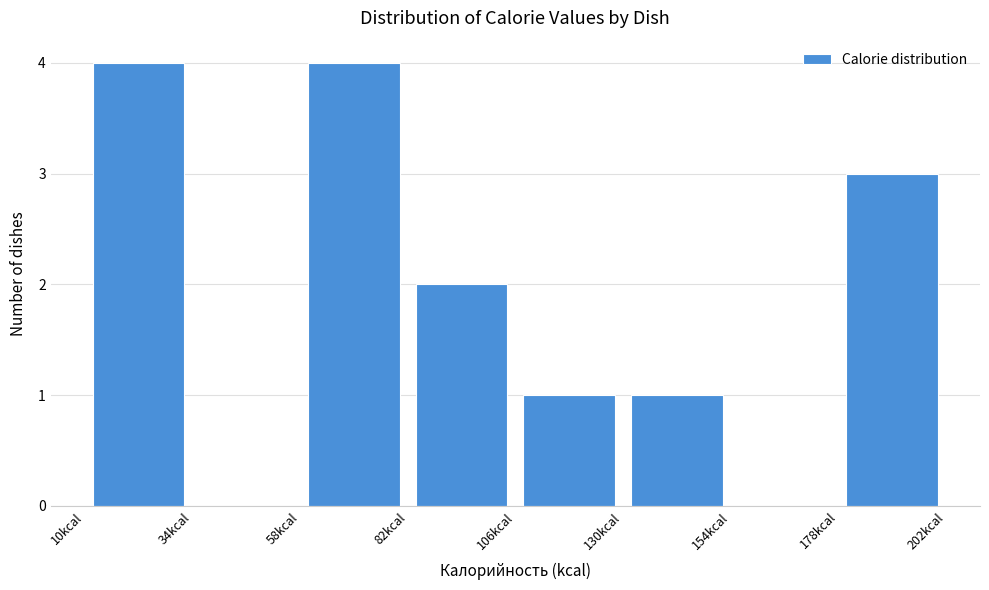

Reading left to right, list every bar in this chart as the range it spans on the x-axis followed by its height. Neither the bar edges nor the heights are printed on the chart, so give them approximately, as read against the axes.

10 to 35: 4
35 to 60: 0
60 to 80: 4
80 to 105: 2
105 to 130: 1
130 to 155: 1
155 to 180: 0
180 to 200: 3